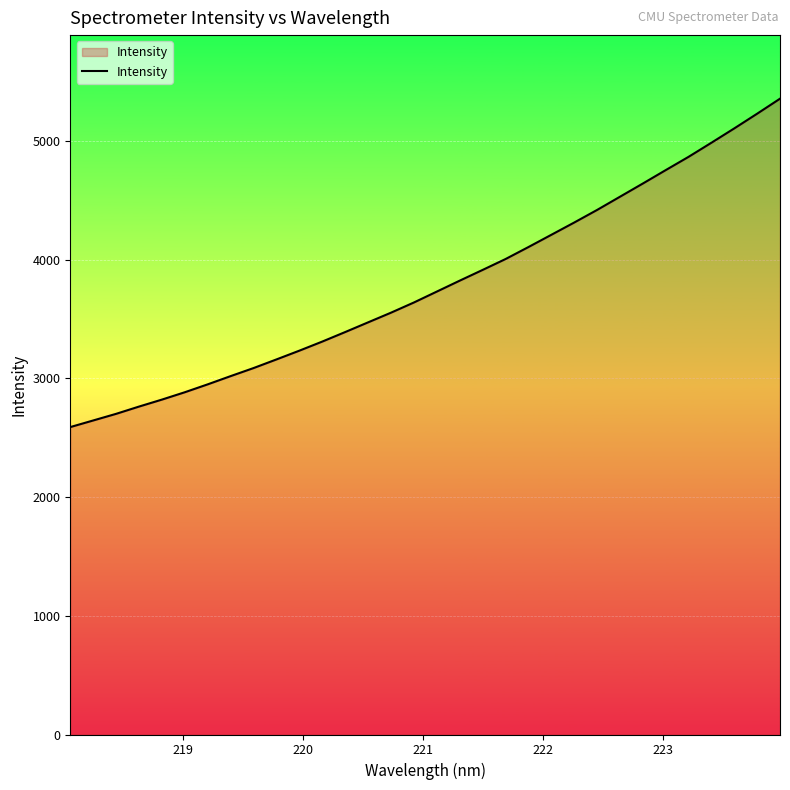

Count the number of categories in the chart.

32